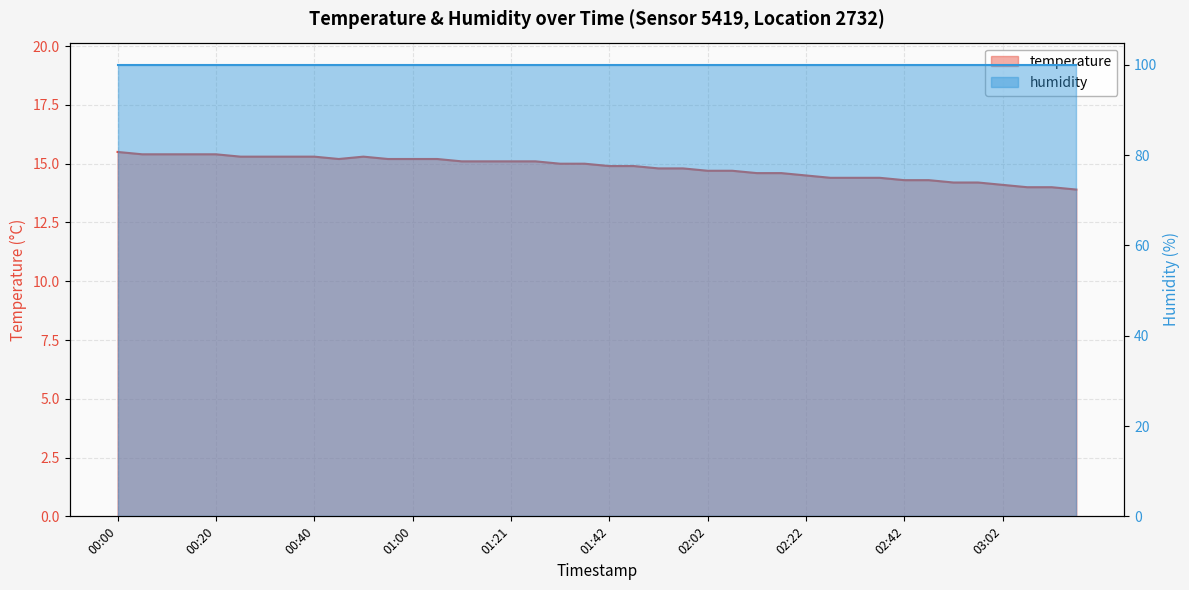

How many data points does each series have?

40